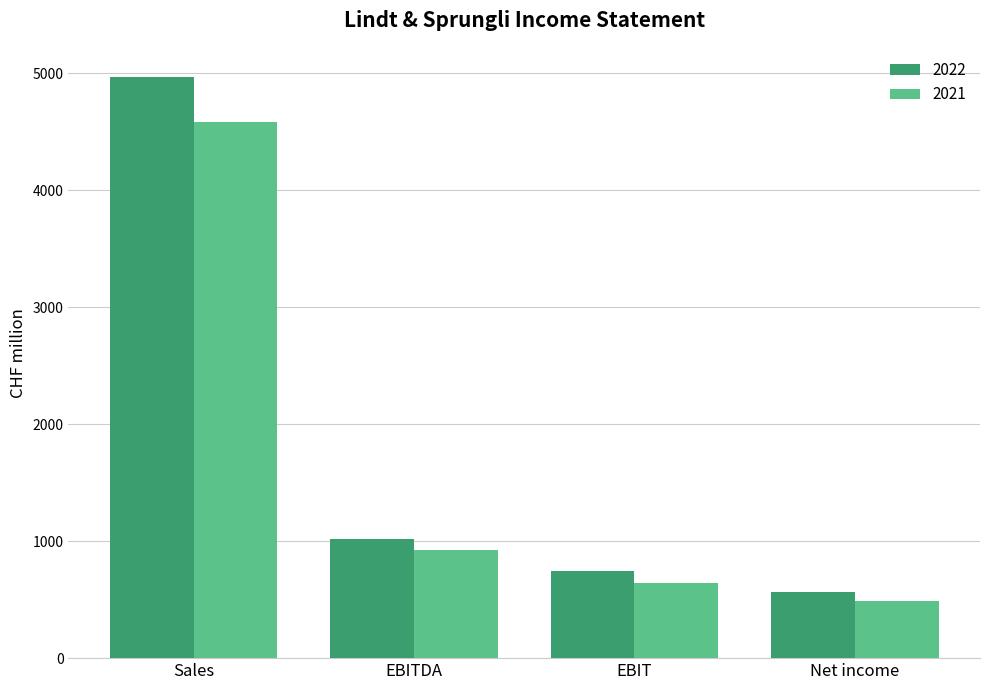

Rank the series by their maximum value, from highest to lowest.

2022, 2021